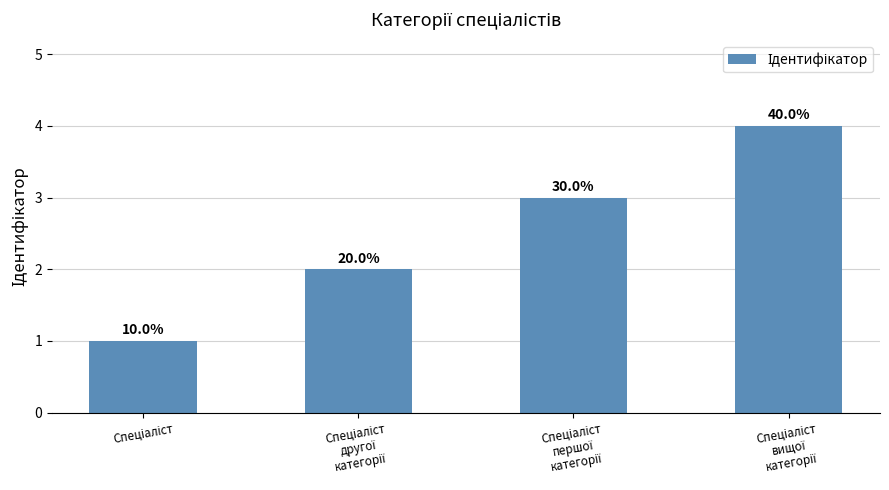

What is the sum of the values at Спеціаліст
другої
категорії and Спеціаліст
вищої
категорії?

6